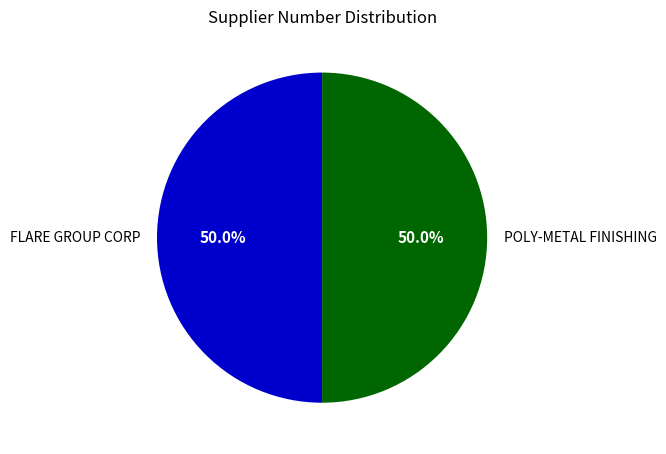

How many segments does this pie chart have?

2